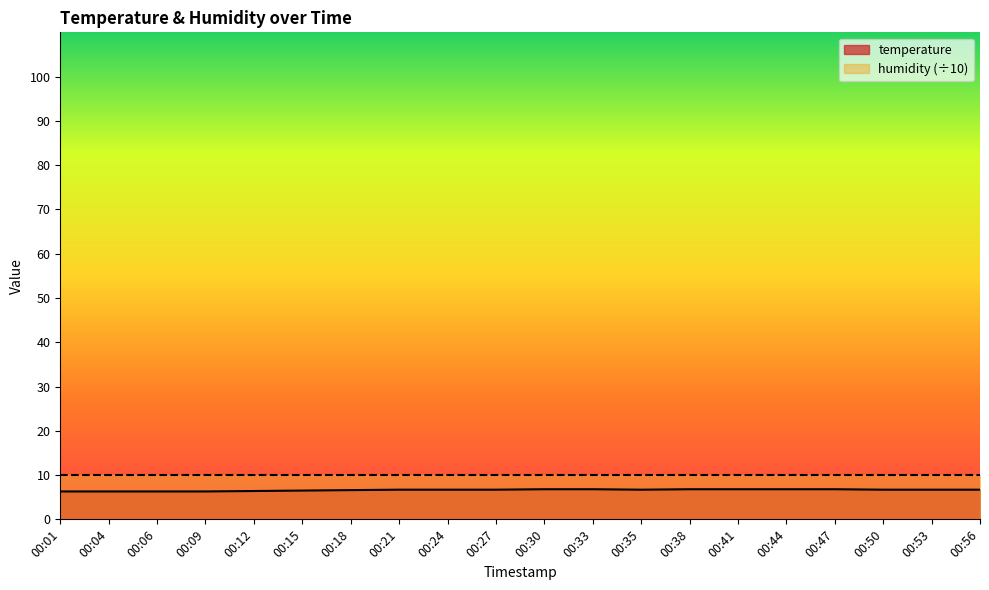

What is the average value?

6.6